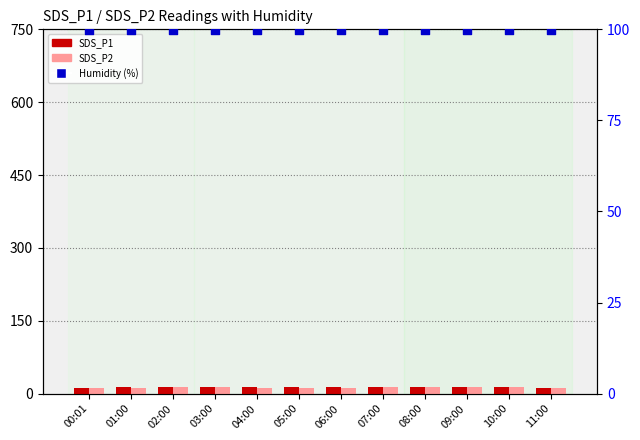

Which series has the widest spread of Y values?

SDS_P1